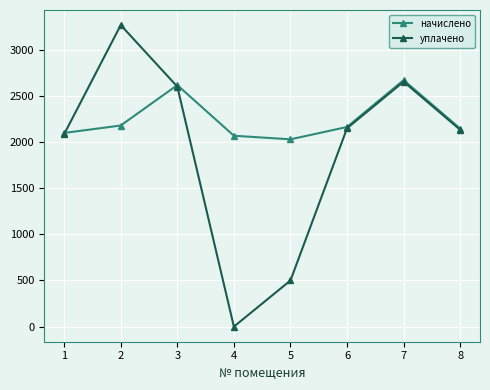

Read the начислено value at 5.

2029.6